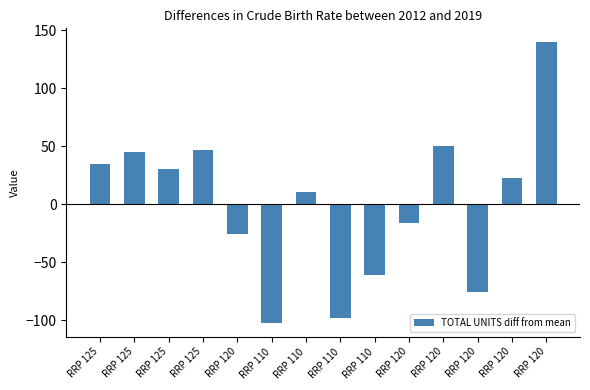

Reading right to left, transcribe all the data shown in this chart.

RRP 120=139.6	RRP 120=22.6	RRP 120=-75.4	RRP 120=50.6	RRP 120=-16.4	RRP 110=-61.4	RRP 110=-98.4	RRP 110=10.6	RRP 110=-102.4	RRP 120=-25.4	RRP 125=46.6	RRP 125=30.6	RRP 125=44.6	RRP 125=34.6